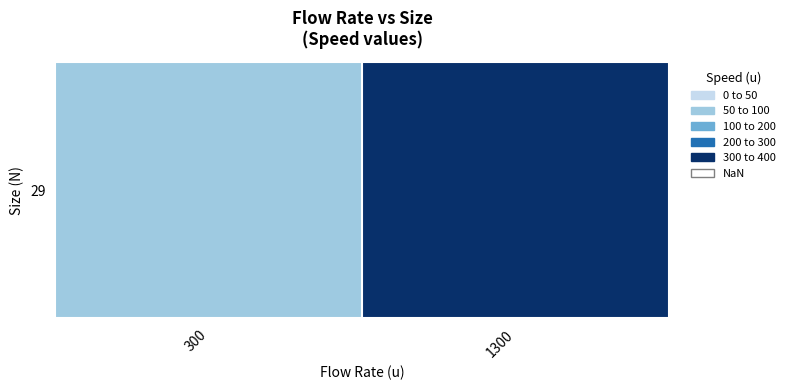

What is the maximum value shown in the chart?

350